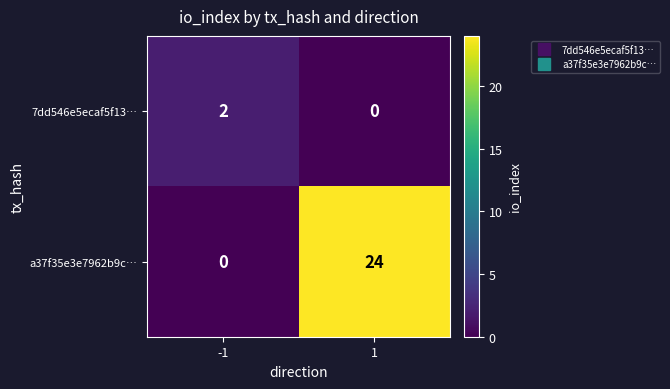

List the series in order of their overall mean, lowest first.

7dd546e5ecaf5f13…, a37f35e3e7962b9c…